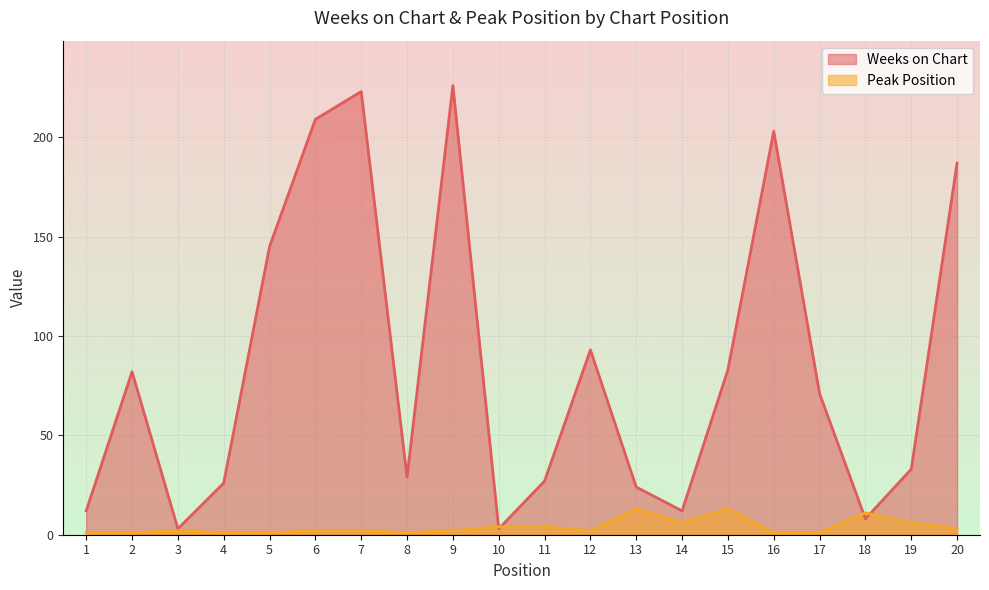

How many values in the Peak Position series are below 2?

7